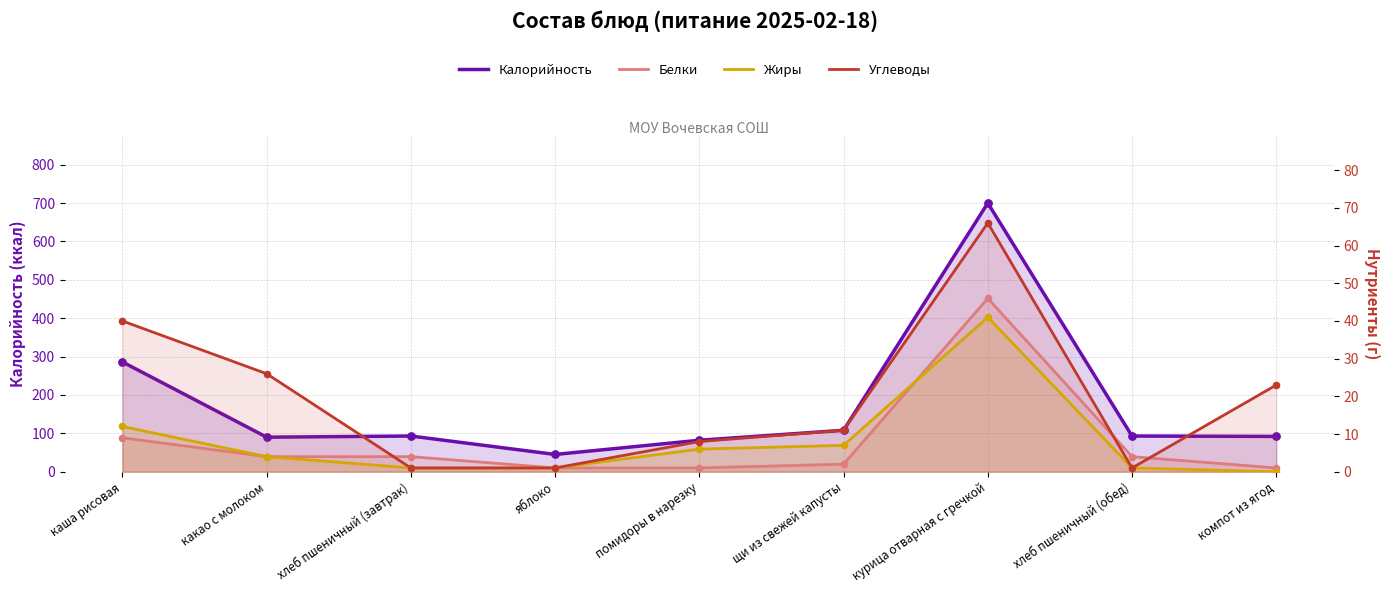

Which series has the largest total across all categories?

Калорийность